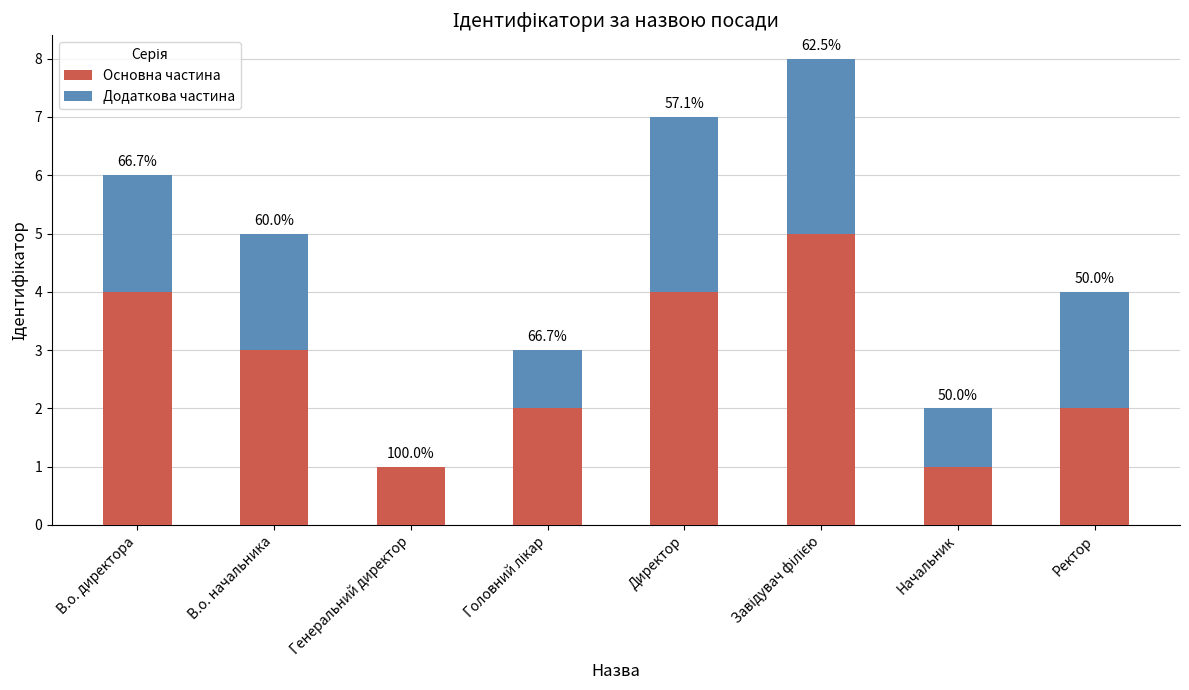

At which label is Додаткова частина closest to 1?

Головний лікар